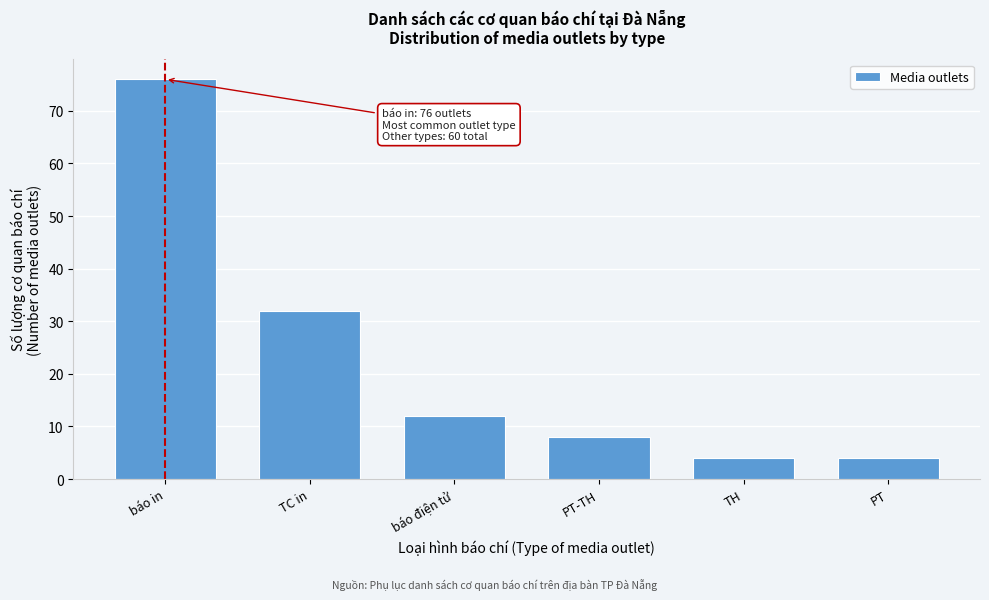

Reading left to right, transcribe all the data shown in this chart.

76	32	12	8	4	4